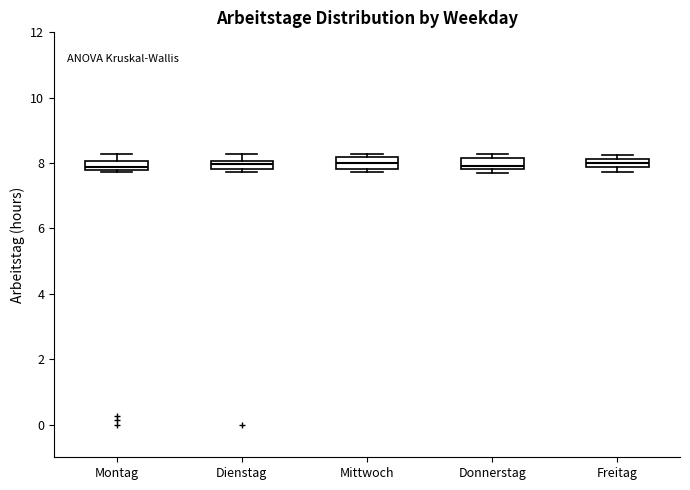

Where does the upper whisker of the box for Montag end on the y-axis? The values are not printed on the chart, so give them approximately, as read against the axis.

8.2